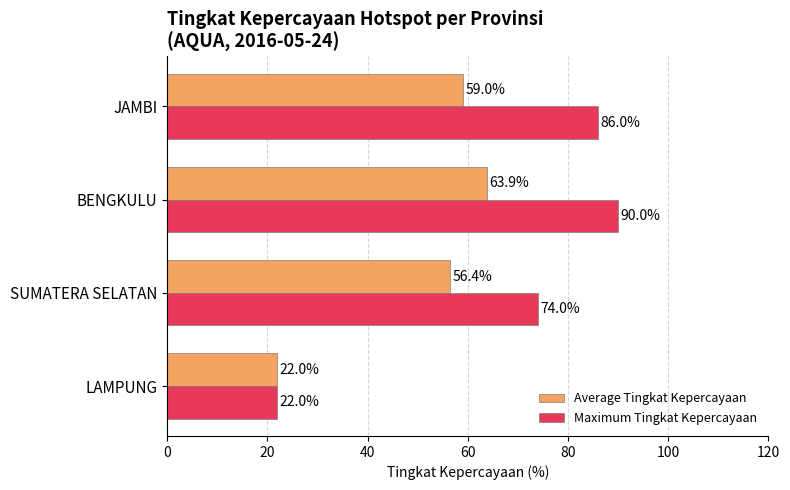

Where is Maximum Tingkat Kepercayaan nearest to the value 56?

SUMATERA SELATAN